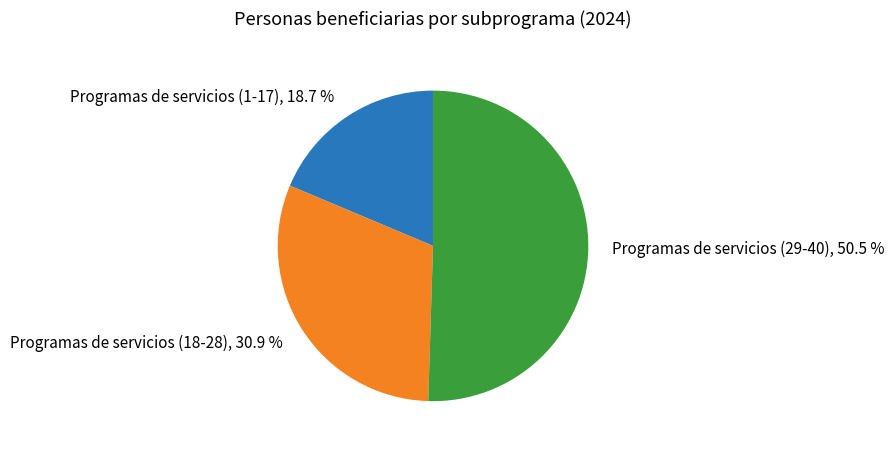

Which slice is the smallest?

Programas de servicios (1-17)